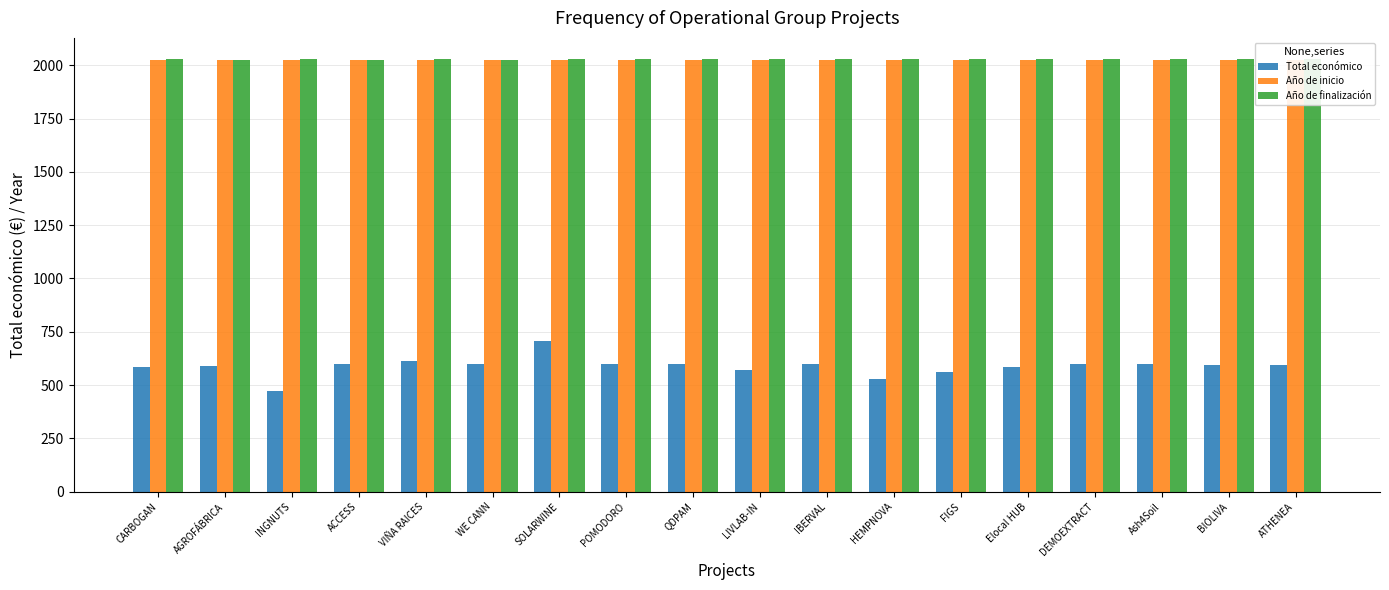

At which category does the chart reach its peak across all series?

CARBOGAN